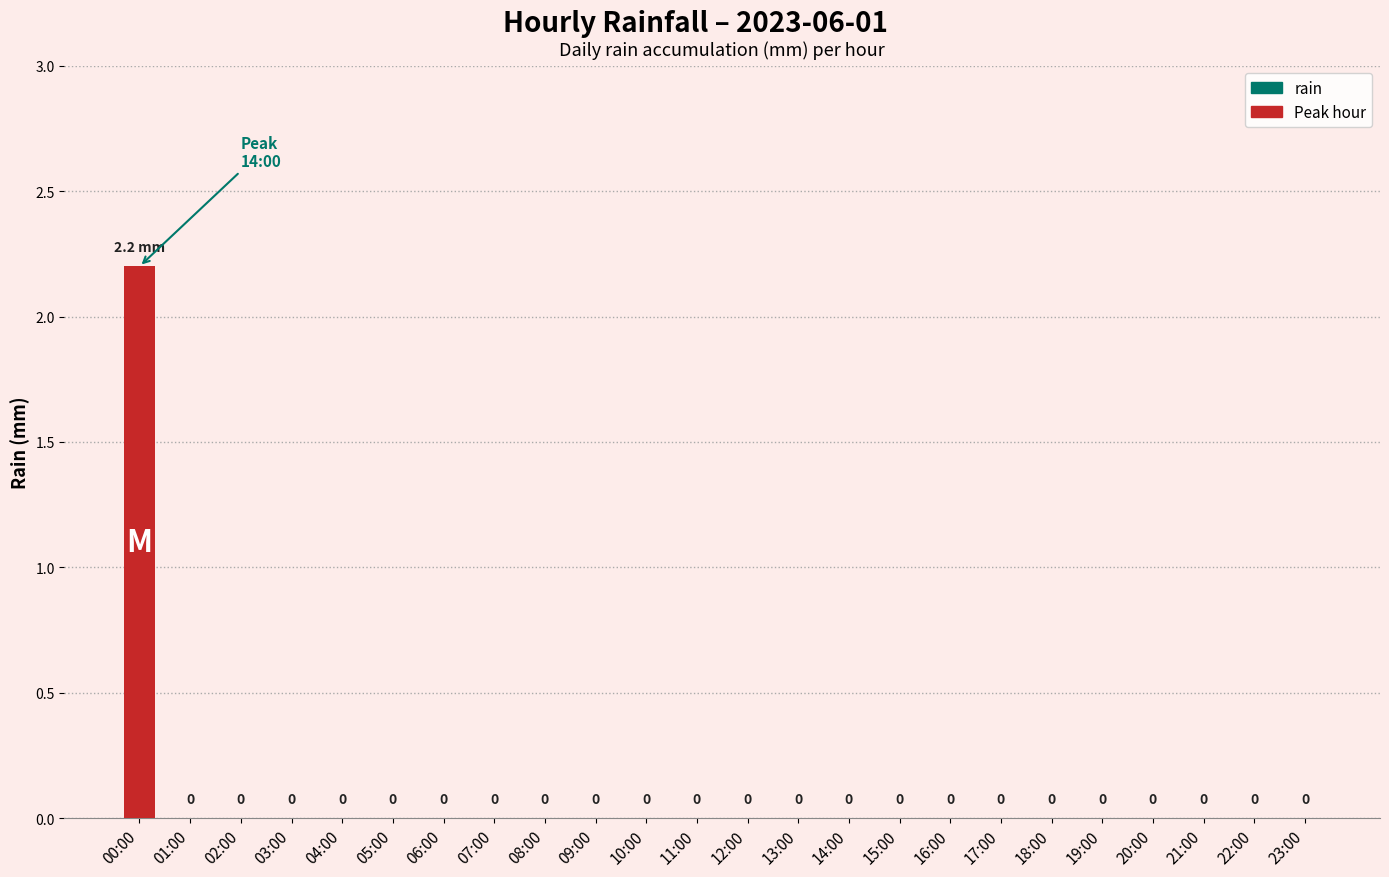

How many values are between 0 and 1?

23